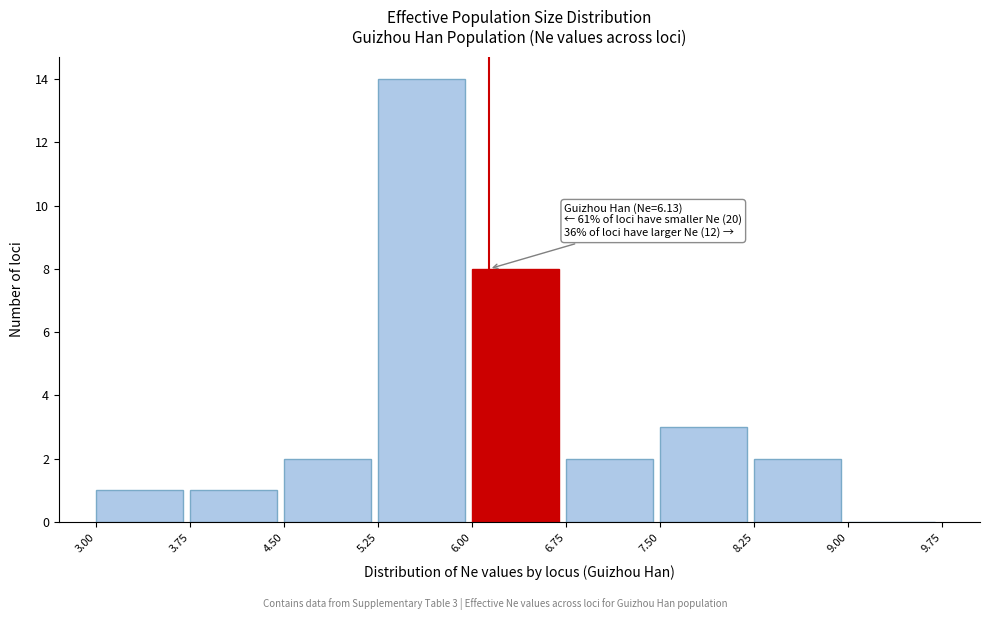

Over which range of the x-axis is the bar tallest?

5.25 to 6.00